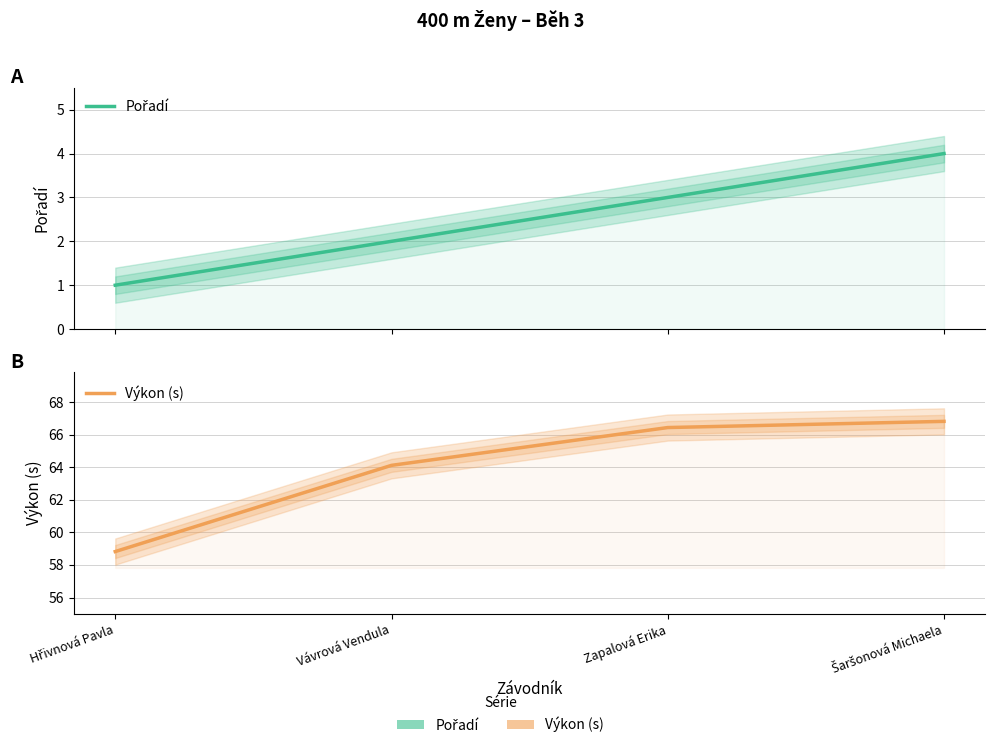

List the series in order of their overall mean, lowest first.

Pořadí, Výkon (s)